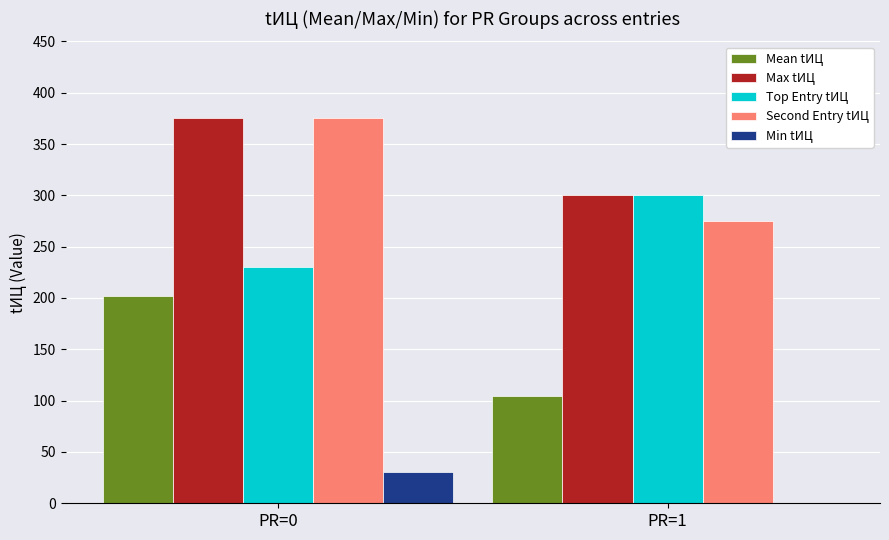

What is the spread (max minus min) of values at PR=0?

345.0